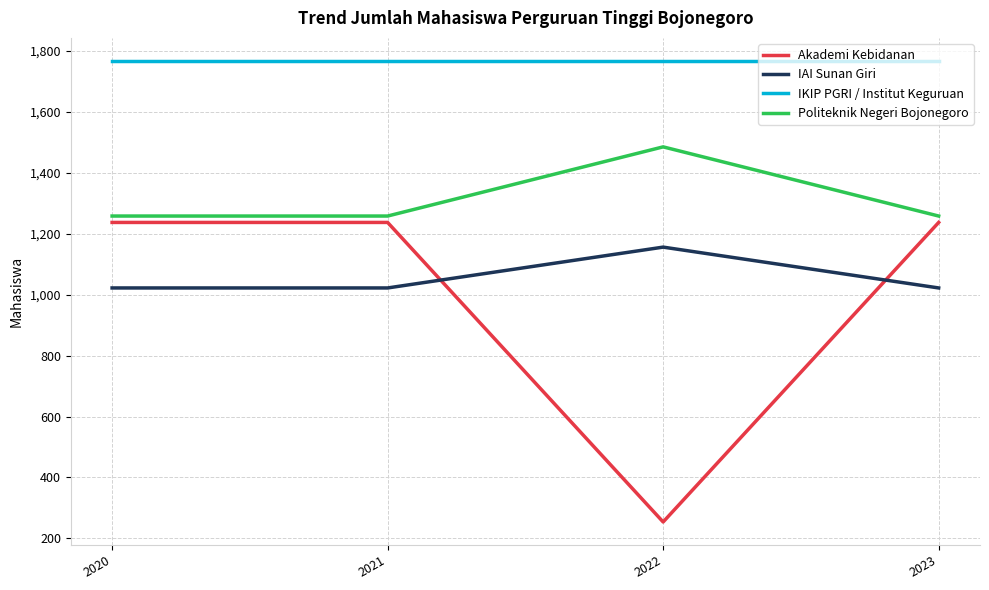

True or false: Akademi Kebidanan has more than 2 points higher than both neighbors.

False